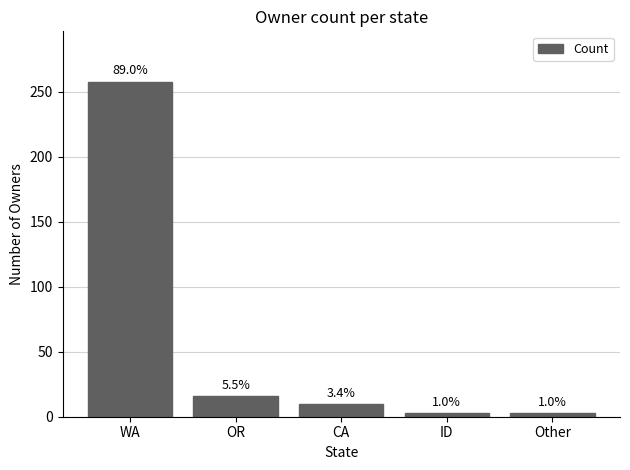

What is the sum of the values at ID and OR?

19